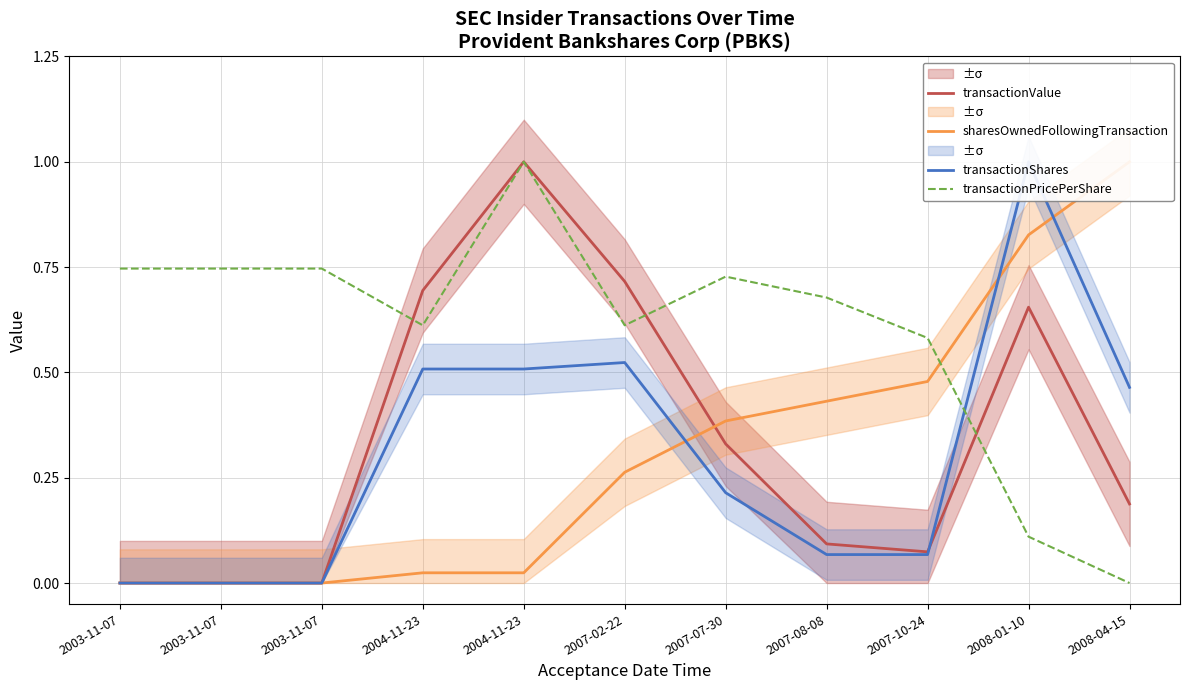

Is the value of transactionPricePerShare at 2007-08-08 greater than the value of transactionShares at 2003-11-07?

Yes